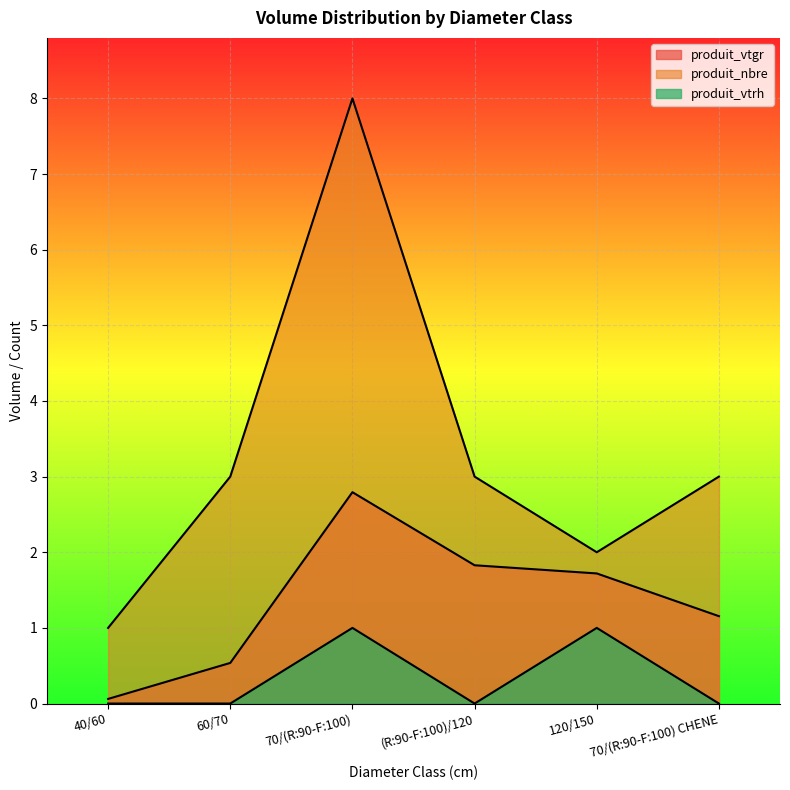

True or false: produit_vtgr and produit_nbre intersect in this chart.

False